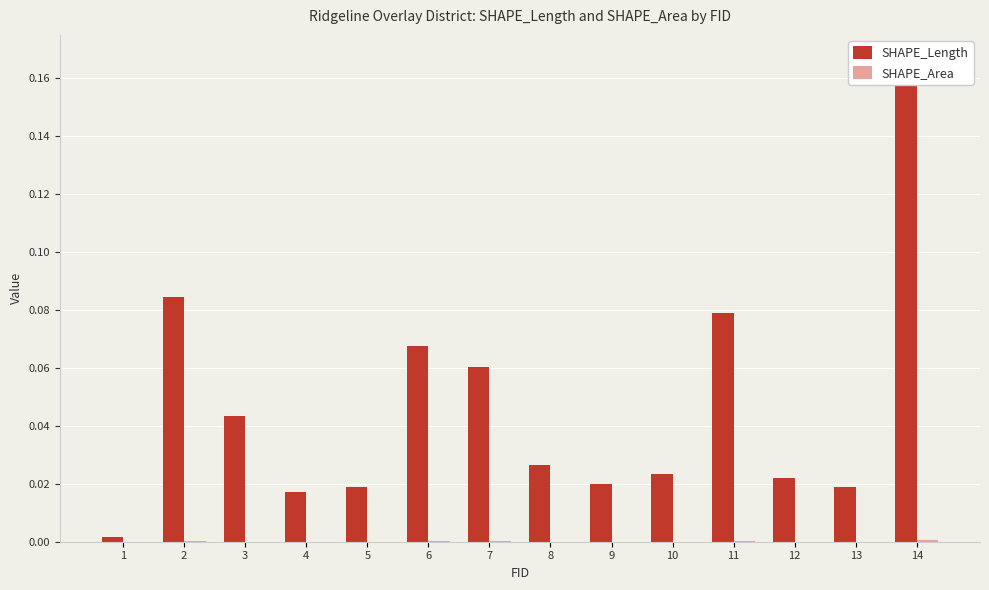

Which category has the lowest value in the SHAPE_Length series?

1